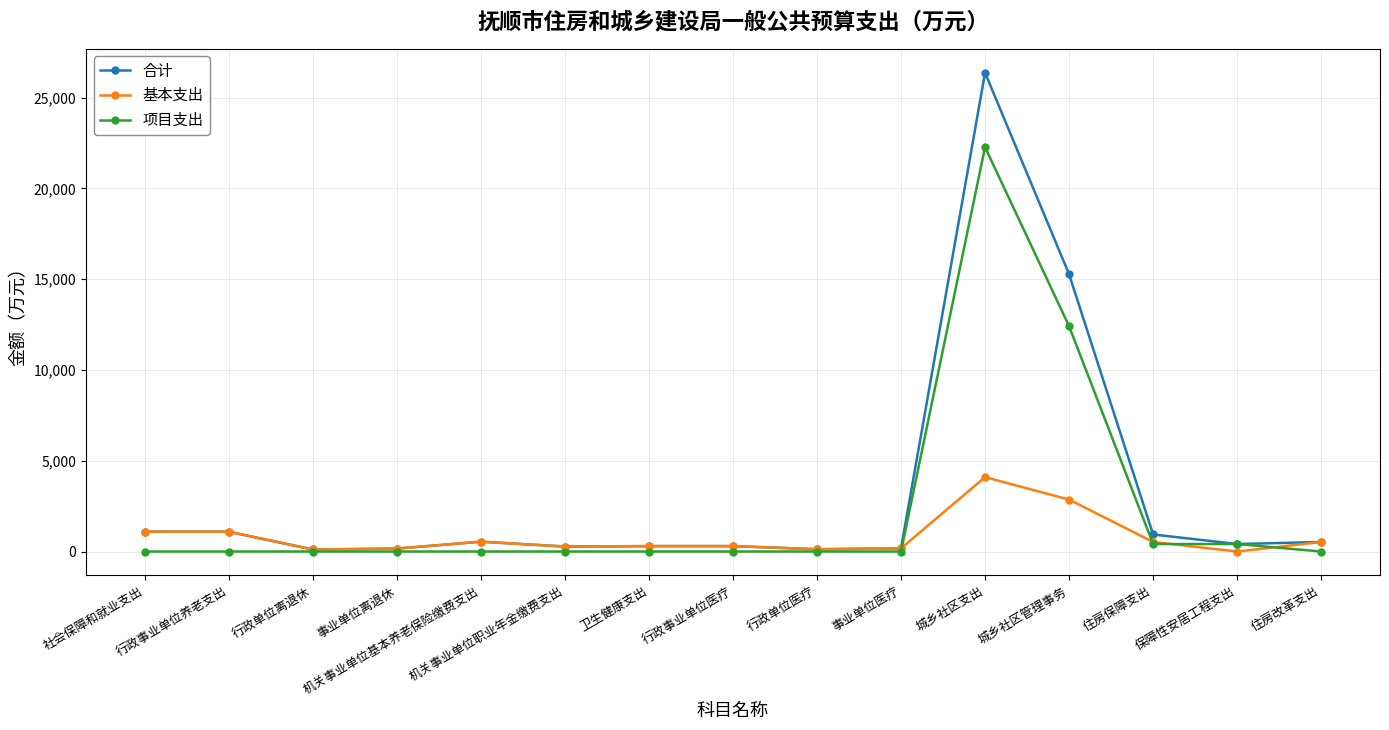

Which label corresponds to the largest value in the chart?

城乡社区支出